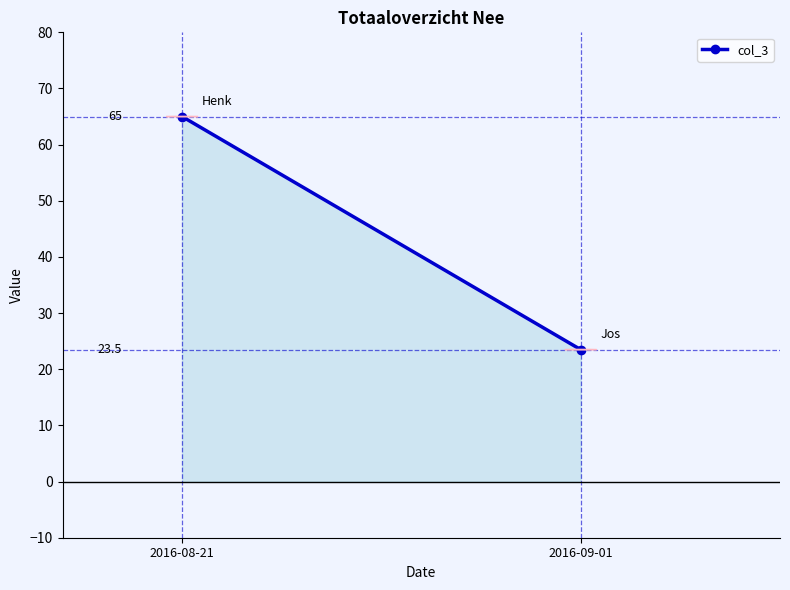

How many distinct data groups are displayed?

1